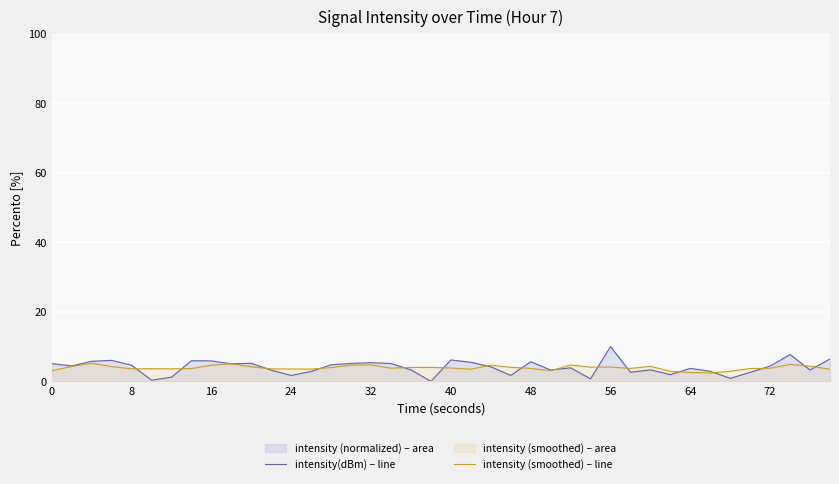

What is the maximum value for intensity (smoothed) – line?

5.2